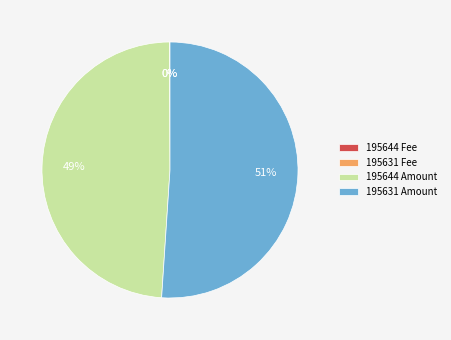

Which category has the biggest portion of the pie?

195631 Amount